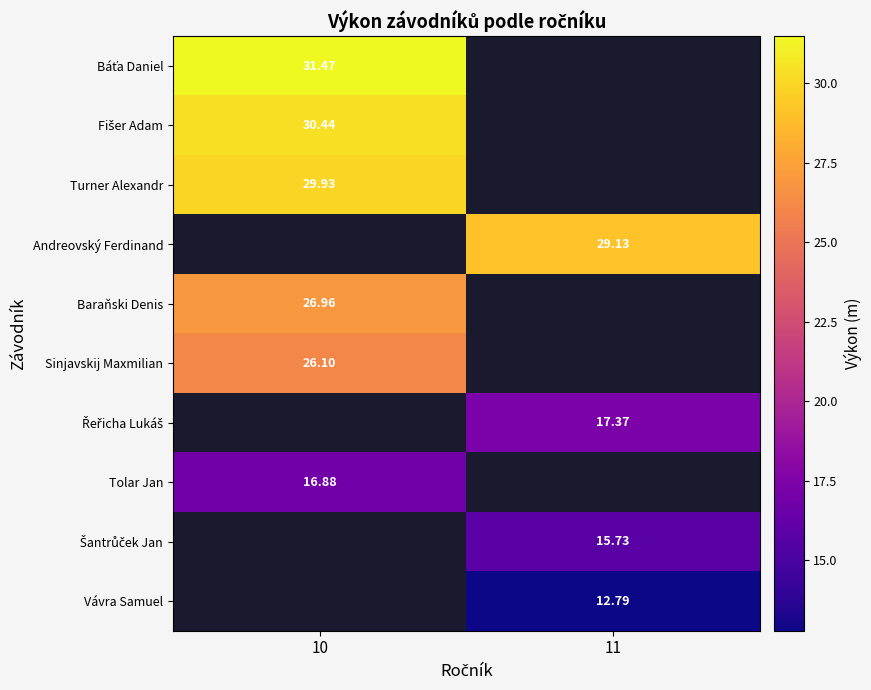

Count the number of data series in this chart.

10